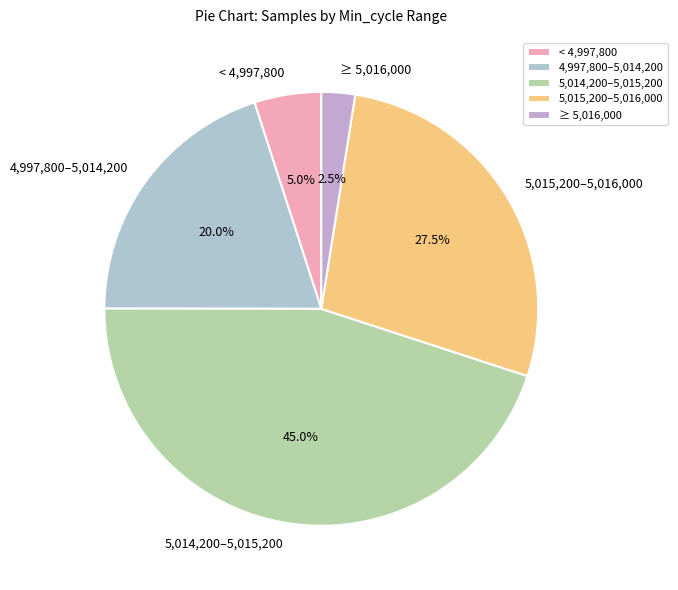

To the nearest percent, what is the average slice percentage?

20%